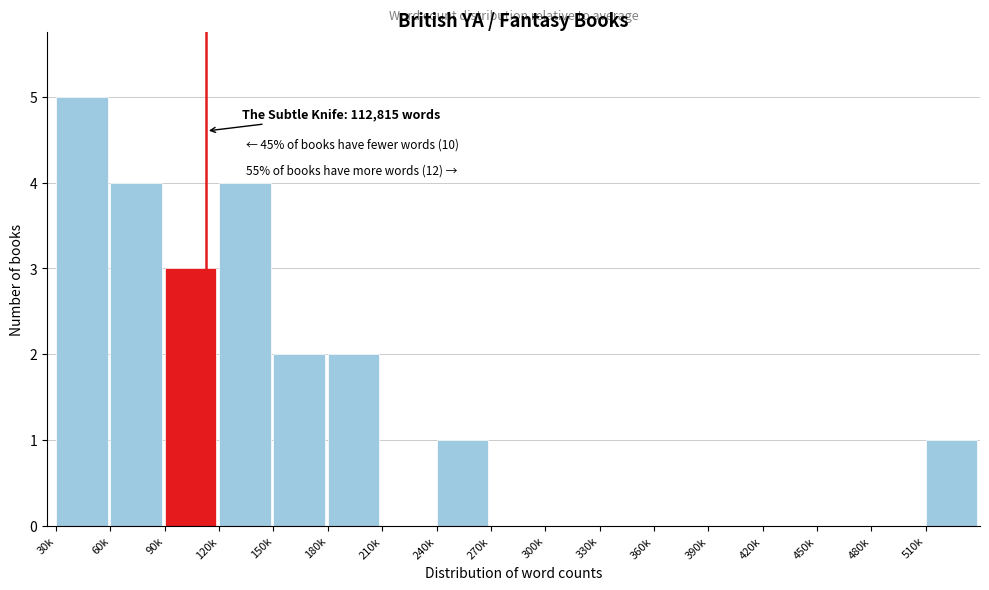

Which has a higher value, 120k or 210k?

120k